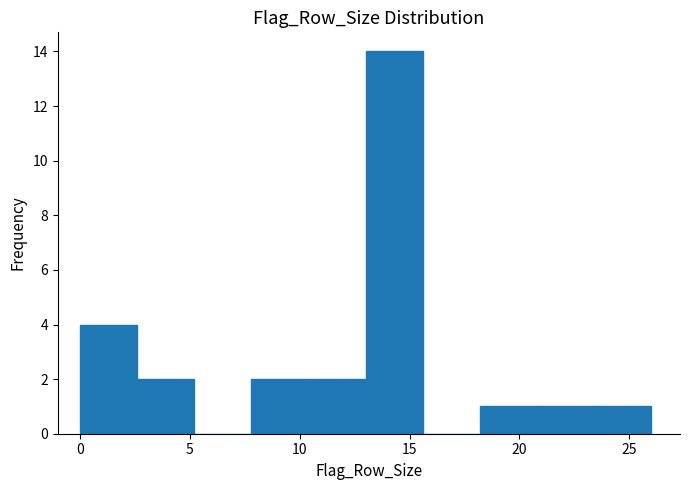

Reading left to right, transcribe this chart: for each bar, give the range it covers on the x-axis and its height. Neither the bar edges nor the heights are printed on the chart, so give them approximately, as read against the axes.

0.0 to 2.6: 4
2.6 to 5.2: 2
5.2 to 7.8: 0
7.8 to 10.4: 2
10.4 to 13.0: 2
13.0 to 15.6: 14
15.6 to 18.2: 0
18.2 to 20.8: 1
20.8 to 23.4: 1
23.4 to 26.0: 1